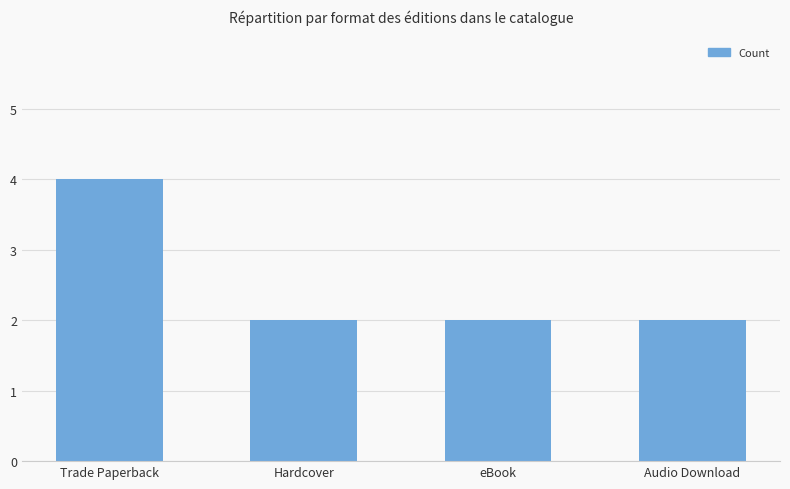

What position from the right is Audio Download?

1